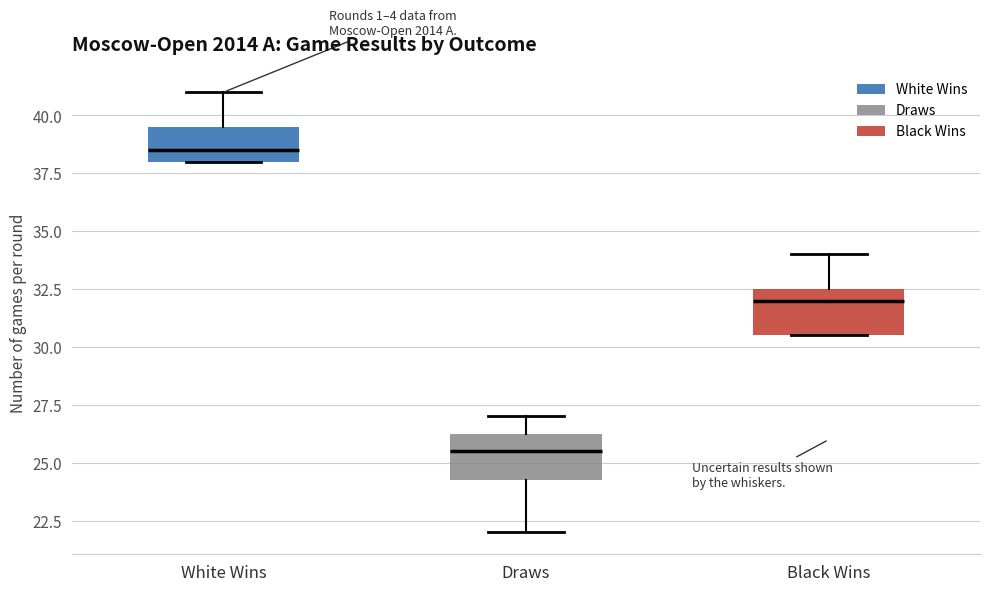

Reading left to right, read every box against the y-axis: the position of its median line, the range the box covers, and the ends of its whiskers. The values are not printed on the chart, so give them approximately, as read against the axis.

White Wins: median 38.5, box 38.0 to 39.5, whiskers 38.0 to 41.0
Draws: median 25.5, box 24.5 to 26.5, whiskers 22.0 to 27.0
Black Wins: median 32.0, box 30.5 to 32.5, whiskers 30.5 to 34.0